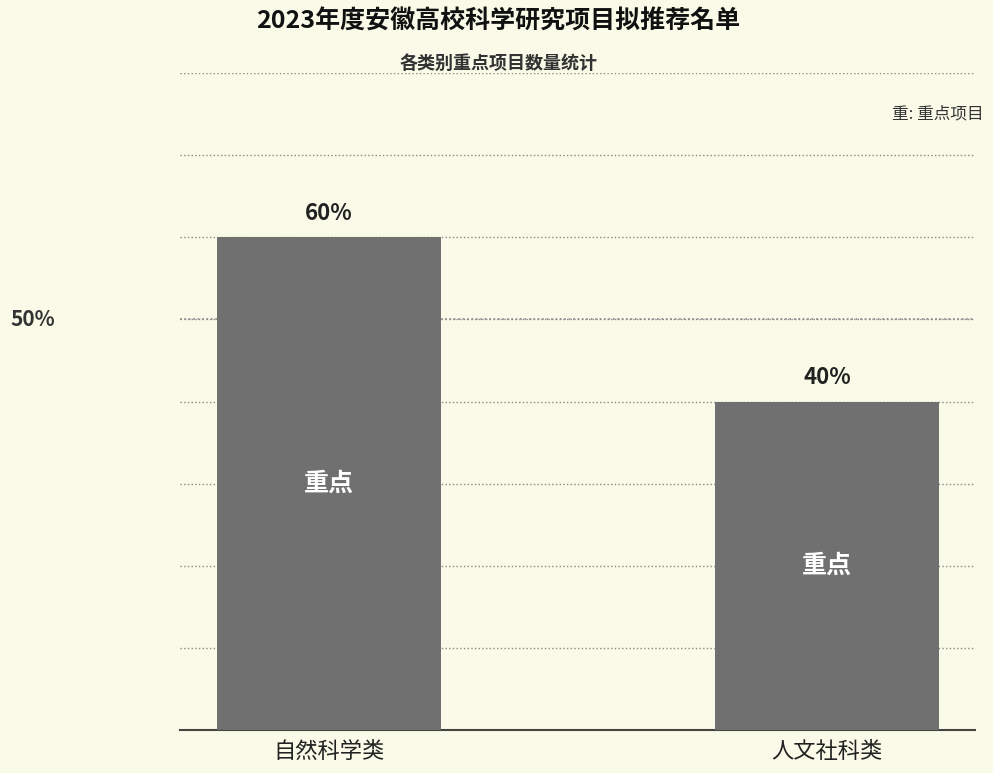

Does the chart contain any negative values?

No